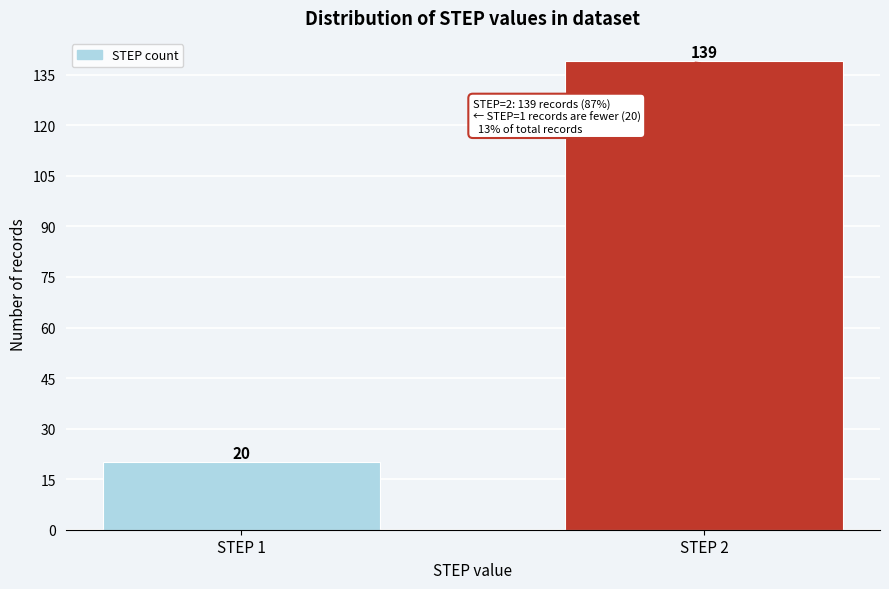

Reading left to right, what are all the values shown in this chart?

STEP 1=20	STEP 2=139